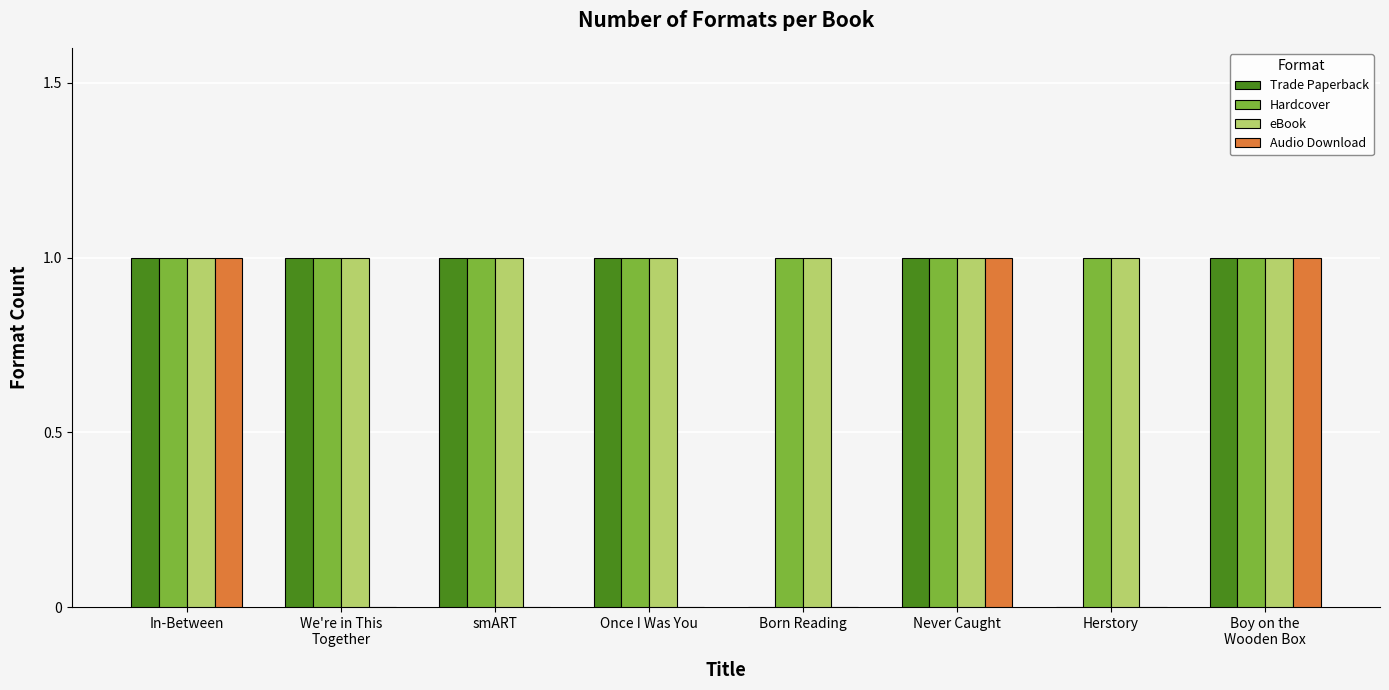

The value of Trade Paperback at Once I Was You is 1. True or false?

True